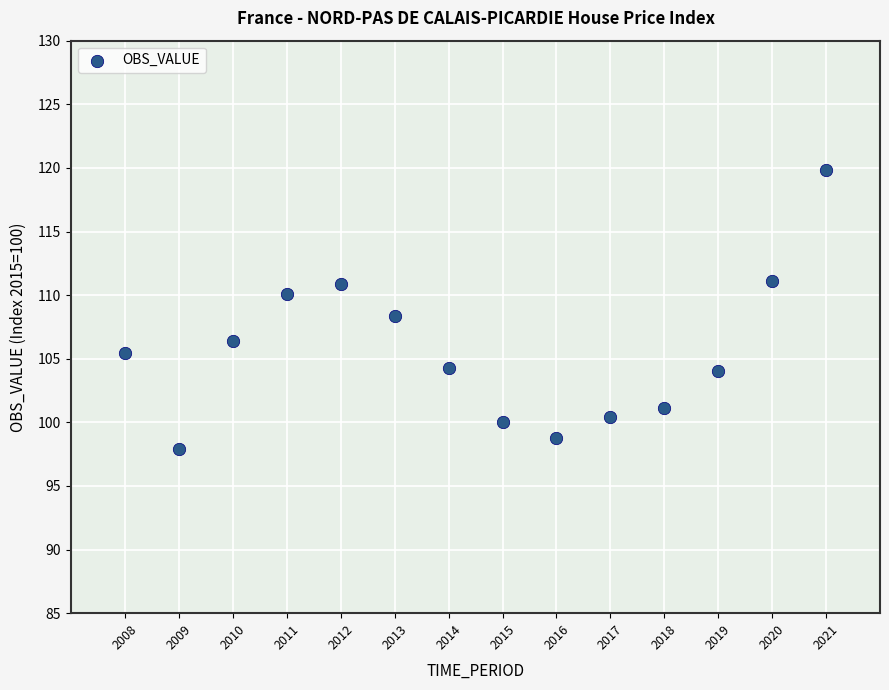

What is the range of Y values (max minus min)?

21.9